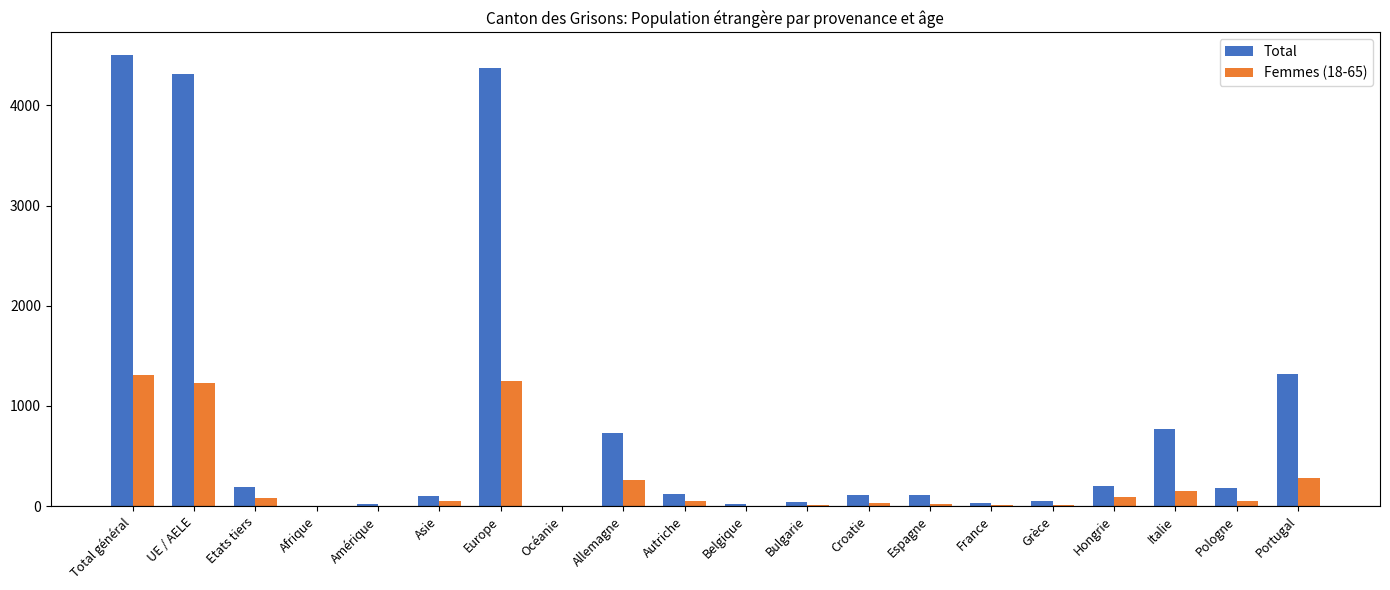

At which category is the sum across all series the highest?

Total général